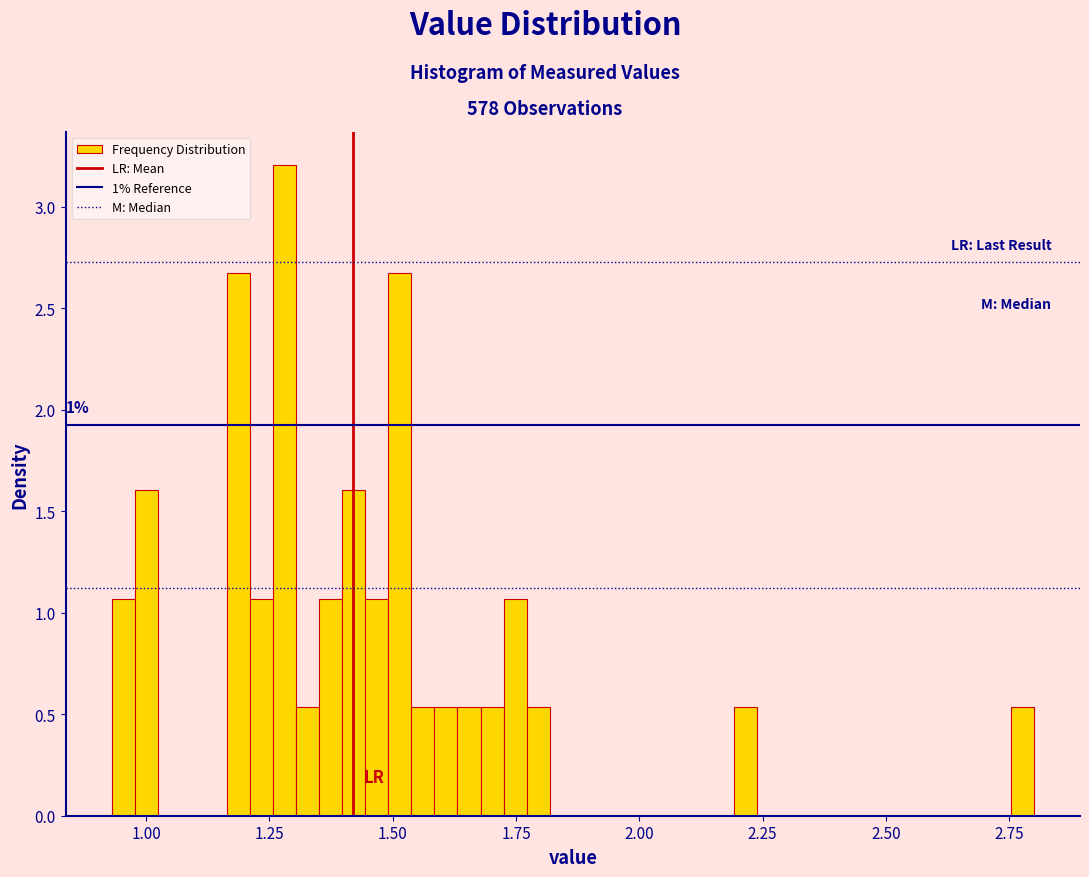

Around what value on the x-axis is the tallest bar? Give the approximate position of its centre, as read against the axis.

1.30